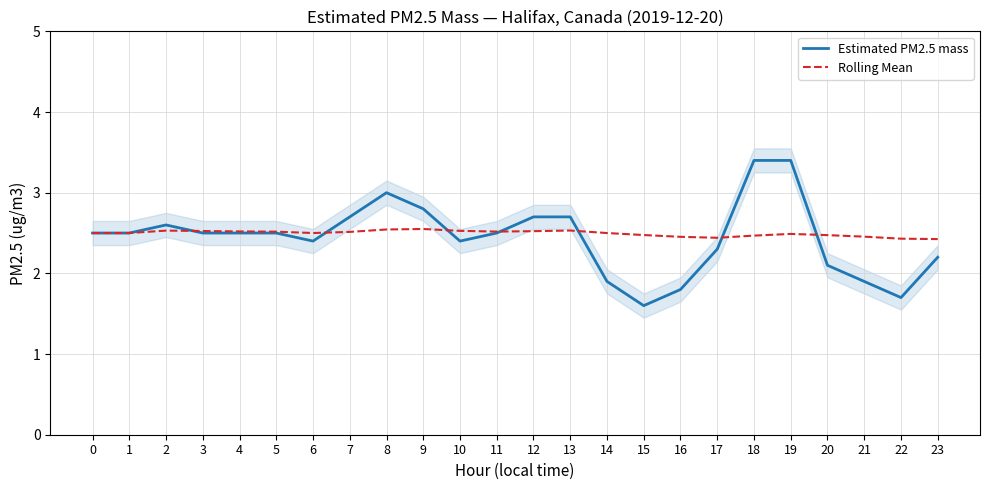

Which label corresponds to the largest value in the chart?

18